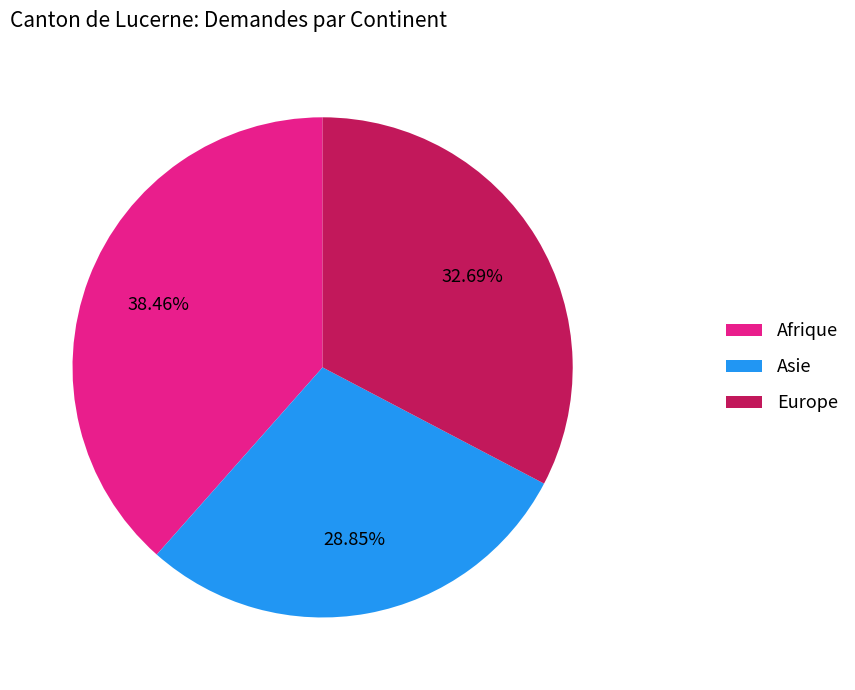

What is the largest slice in the pie chart?

Afrique